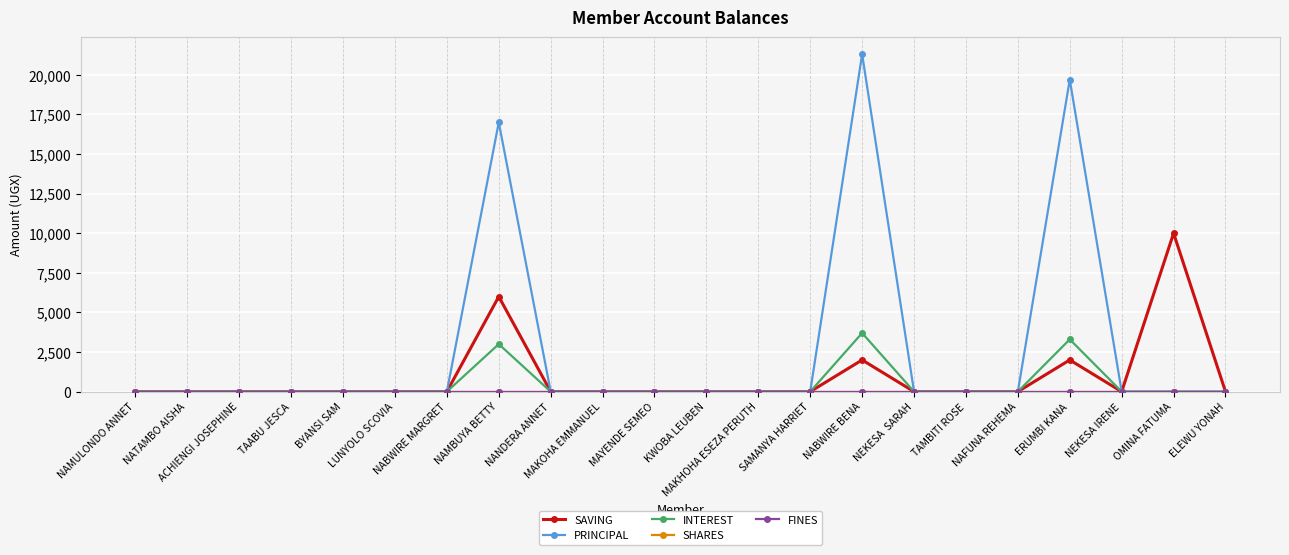

What is the difference between the maximum and minimum values in the SAVING series?

10000